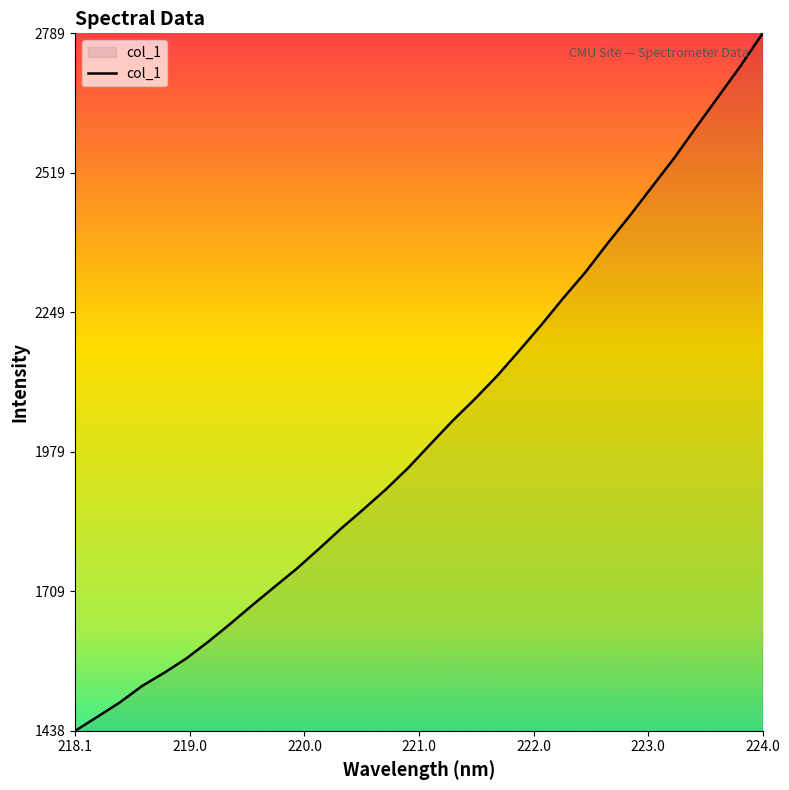

What is the greatest value displayed?

2789.3